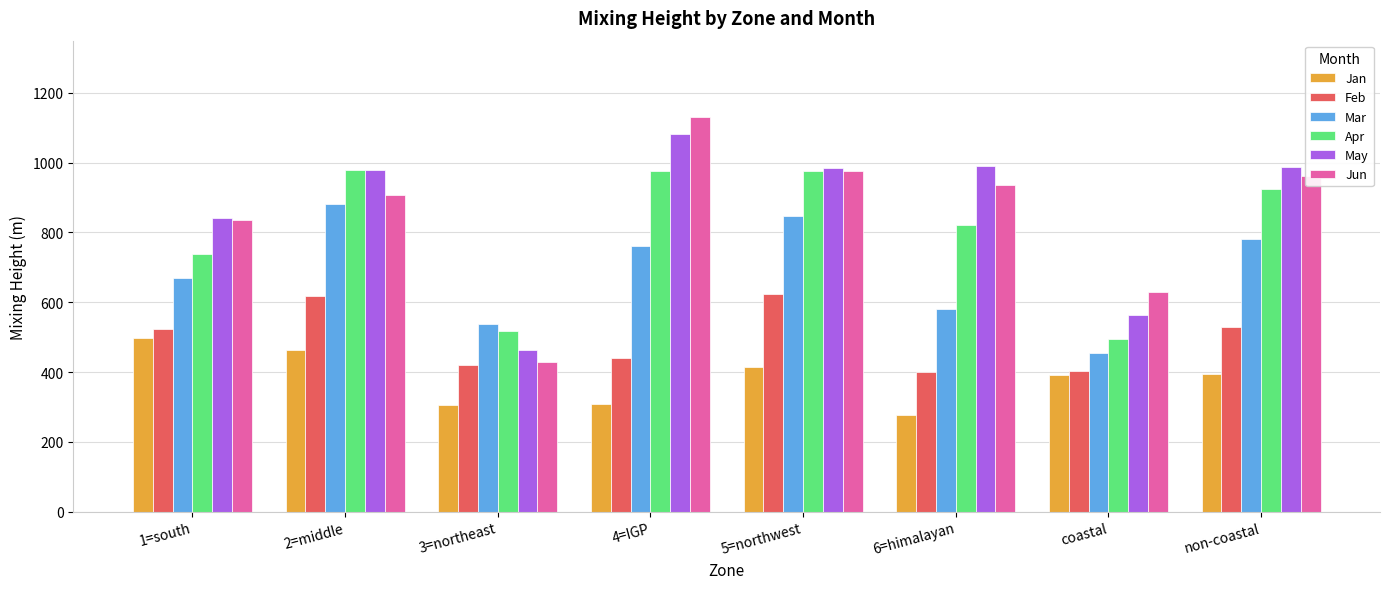

Which label corresponds to the smallest value in the chart?

6=himalayan